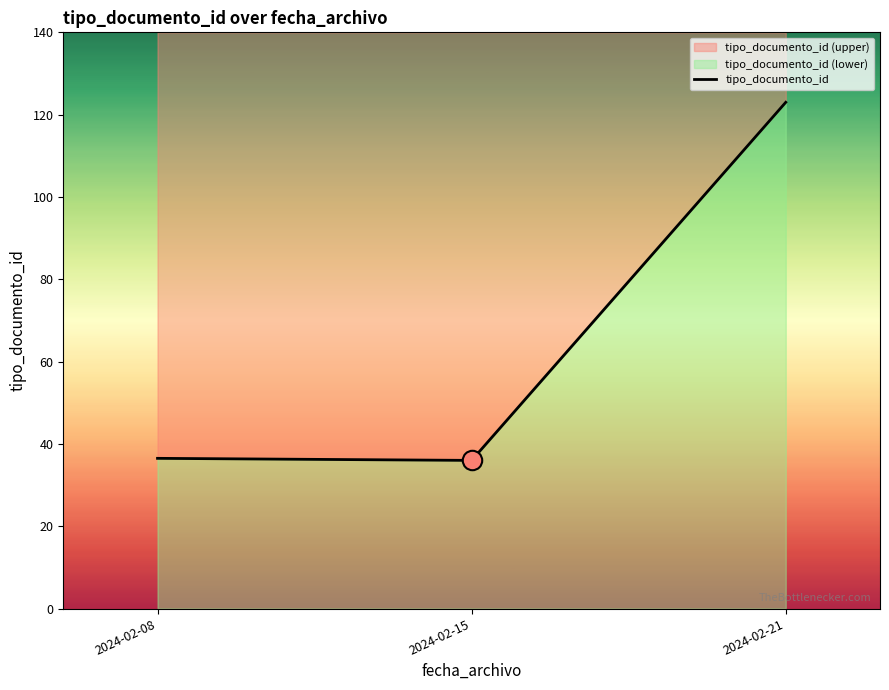

At which label is the value closest to 79?

2024-02-08